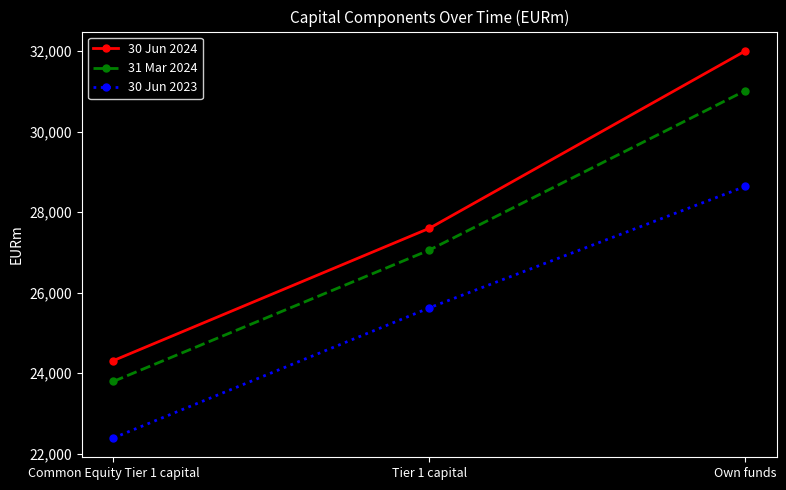

Which series has the largest total across all categories?

30 Jun 2024